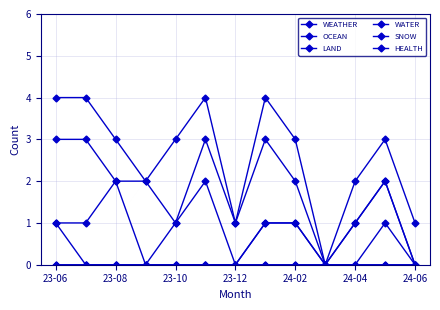

How many series are shown in this chart?

6